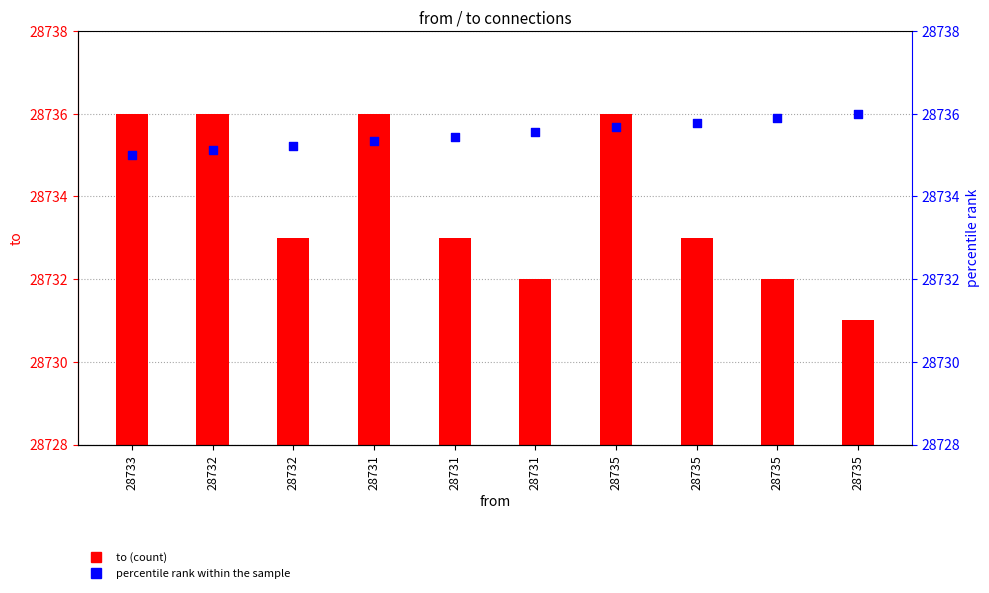

At which category is the sum across all series the highest?

28735